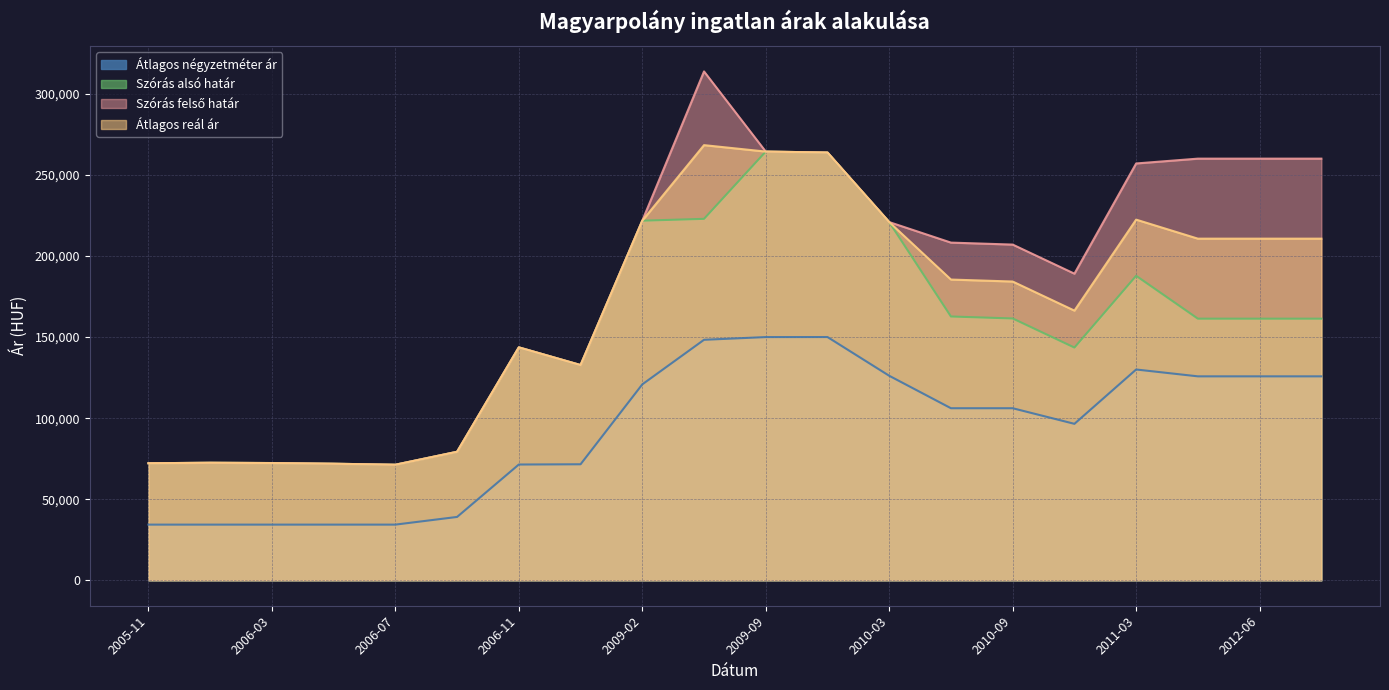

Rank the categories by Átlagos reál ár value from lowest to highest.

2006-07, 2006-05, 2005-11, 2006-03, 2006-01, 2006-09, 2008-08, 2006-11, 2010-12, 2010-09, 2010-06, 2011-11, 2012-06, 2013-01, 2010-03, 2009-02, 2011-03, 2009-12, 2009-09, 2009-06